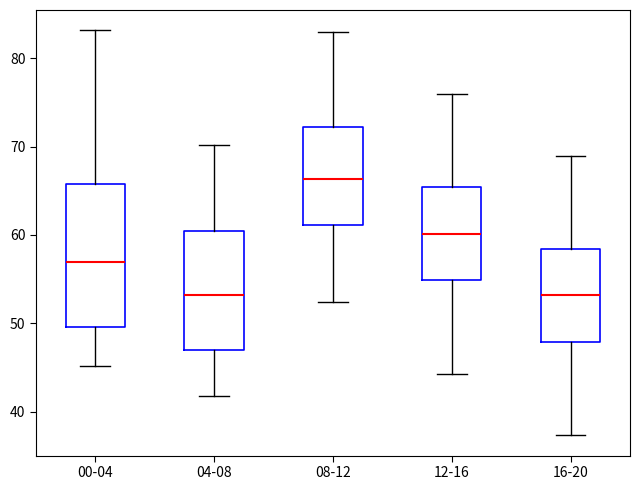

Which box is the tallest, from its lower edge to its upper edge?

00-04